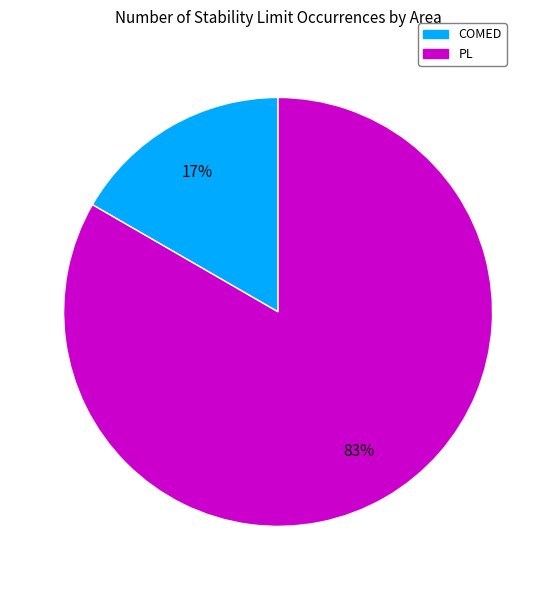

Do PL and COMED together represent more than half of the pie?

Yes